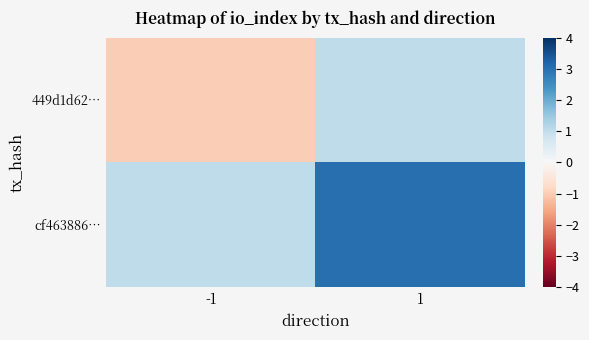

Reading left to right, transcribe all the data shown in this chart.

449d1d62…: -1=-1	1=1
cf463886…: -1=1	1=3